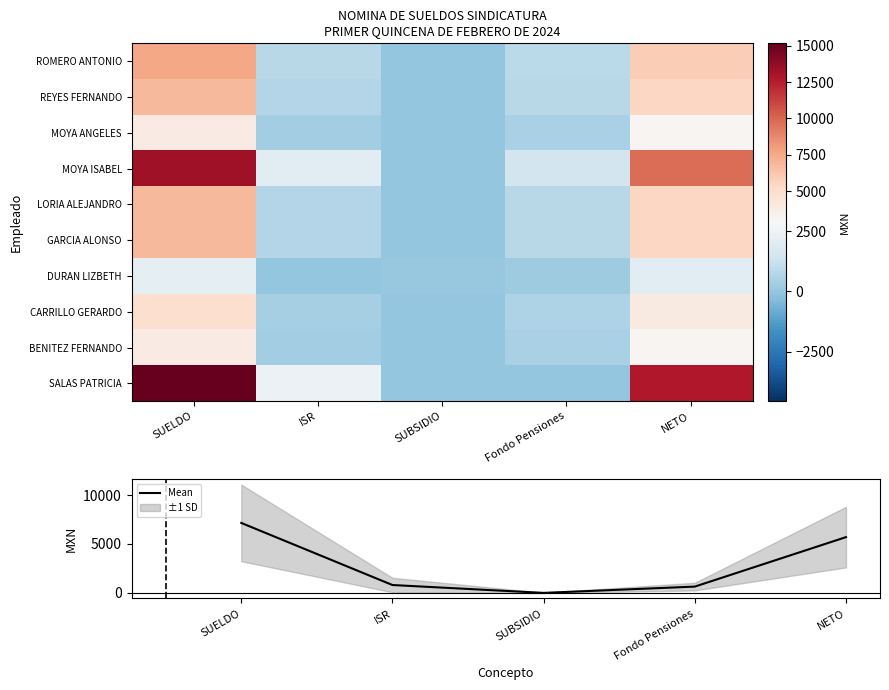

What is the approximate value of Mean at NETO?

5699.3